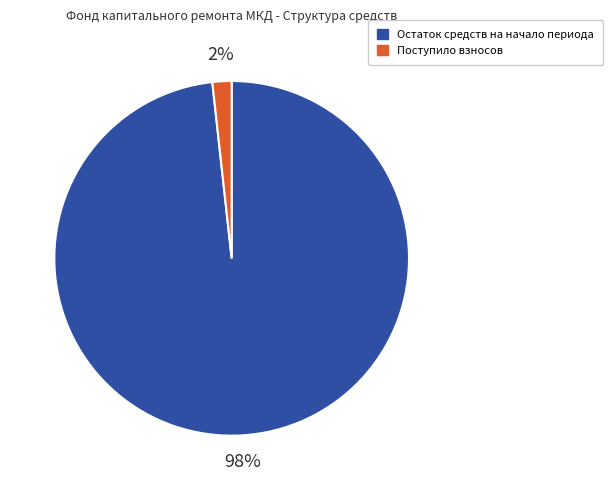

Count the number of slices in the pie.

2